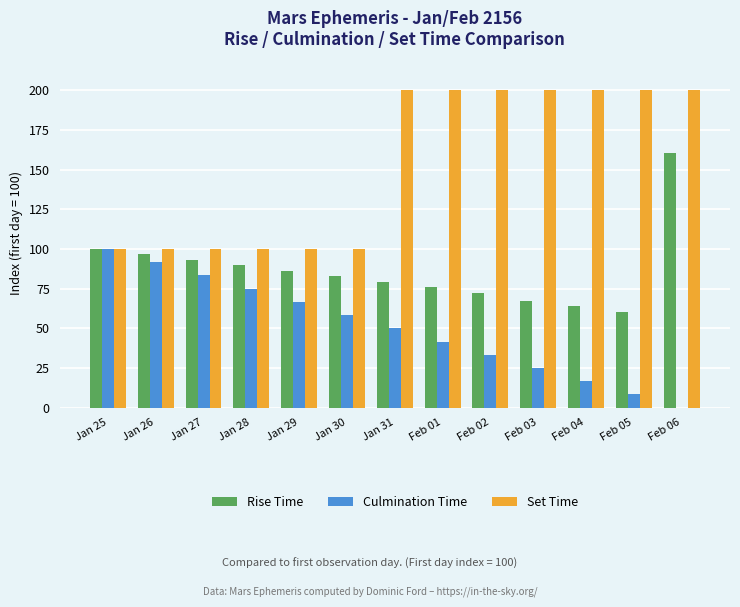

Reading left to right, what are all the values shown in this chart?

Rise Time: 100.0	96.6	93.1	89.7	86.2	82.8	79.3	75.9	72.4	67.2	63.8	60.3	160.3
Culmination Time: 100.0	91.7	83.3	75.0	66.7	58.3	50.0	41.7	33.3	25.0	16.7	8.3	0.0
Set Time: 100.0	100.0	100.0	100.0	100.0	100.0	200.0	200.0	200.0	200.0	200.0	200.0	200.0